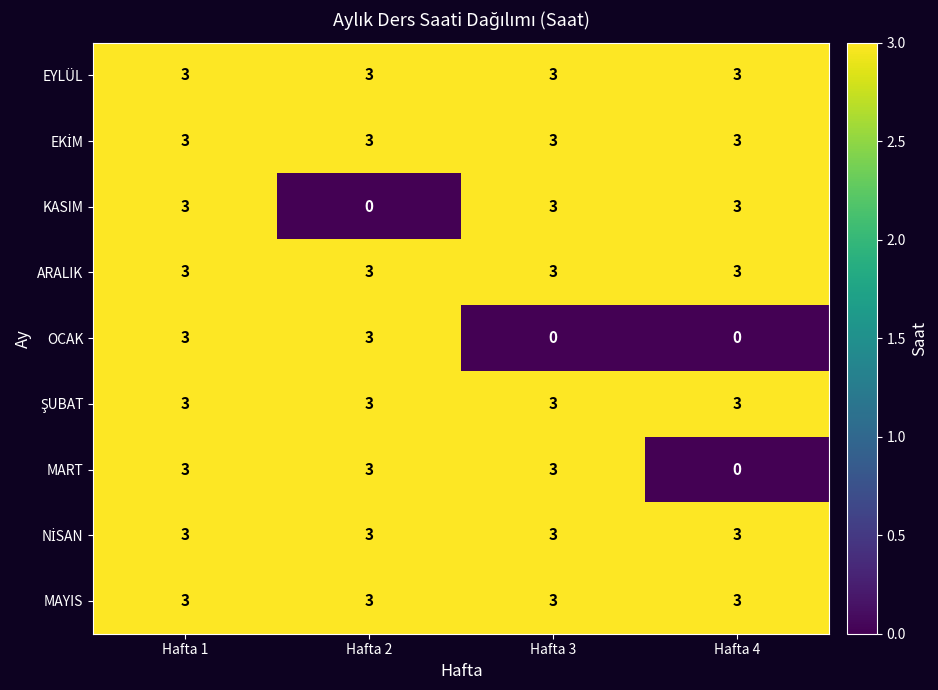

At how many categories does at least one series exceed 0?

4